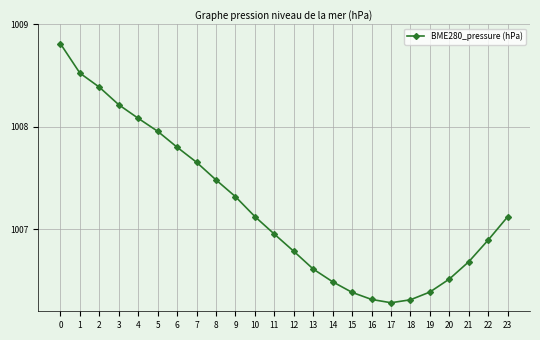

What is the value of the 3rd point from the left?

1008.4